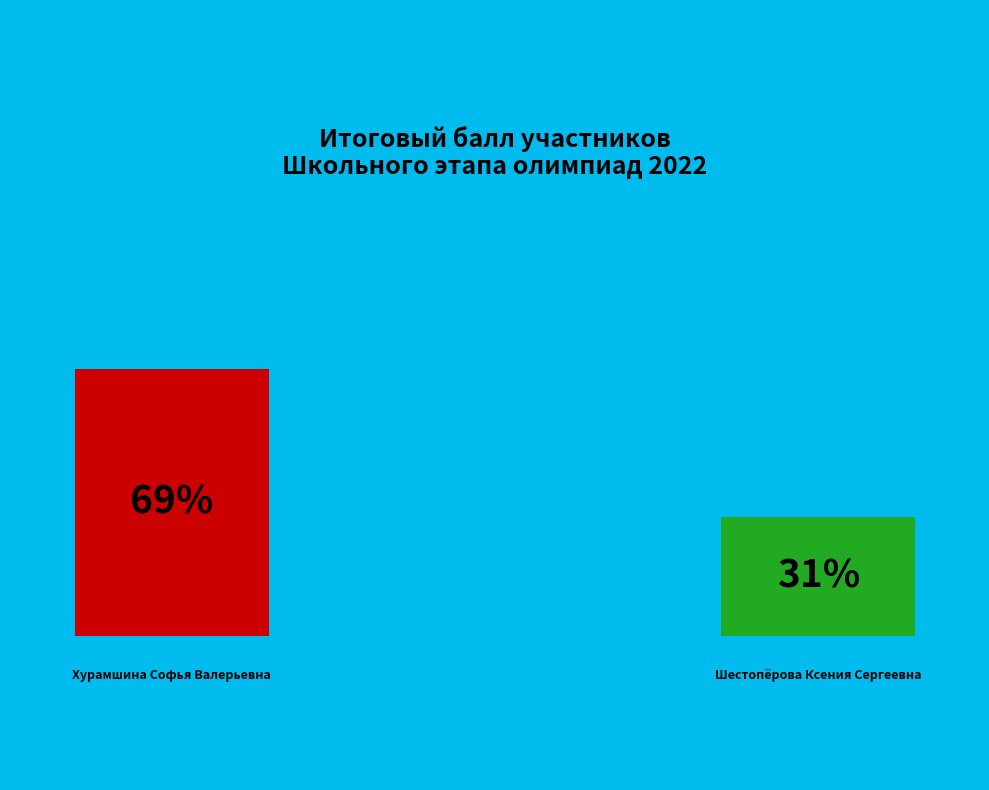

Rank the categories by value from lowest to highest.

Шестопёрова Ксения Сергеевна, Хурамшина Софья Валерьевна